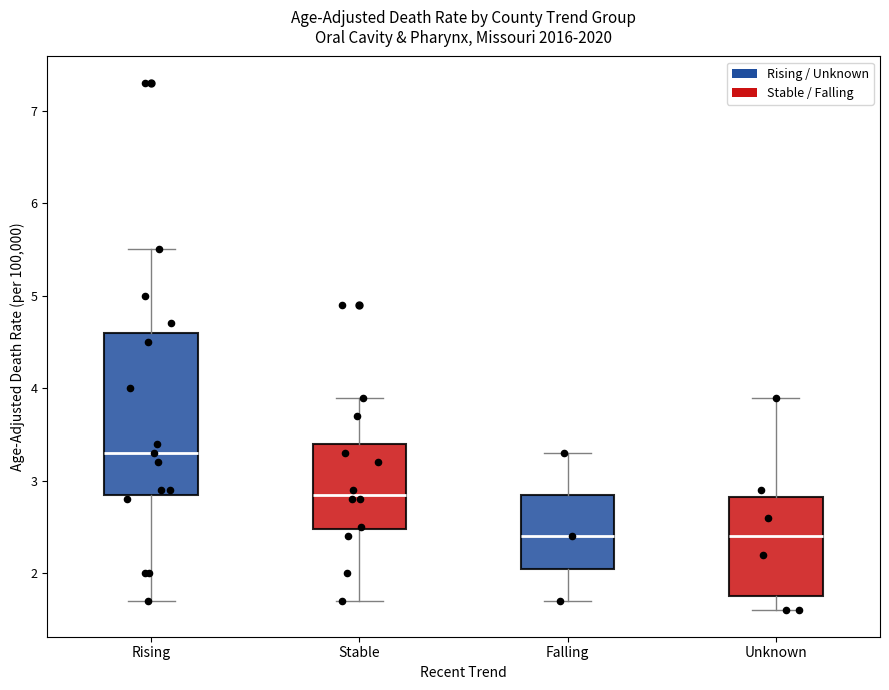

Where is the lower edge of the box for Unknown on the y-axis? The values are not printed on the chart, so give them approximately, as read against the axis.

1.8